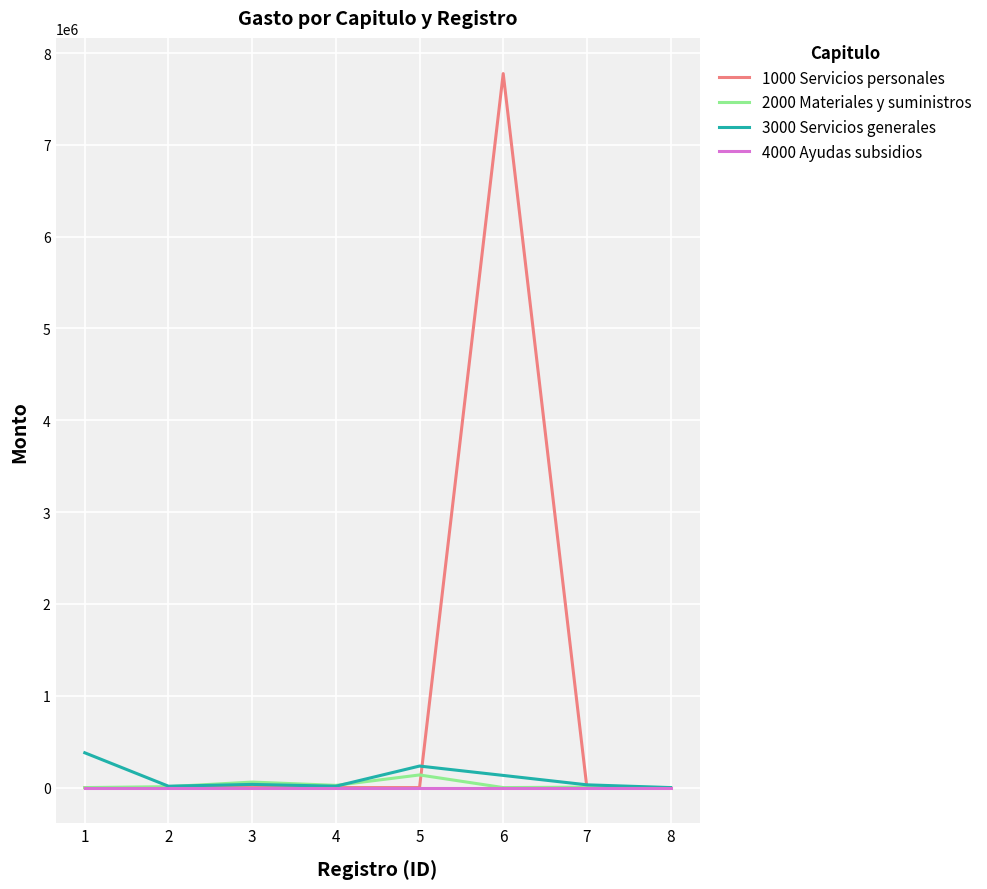

What is the maximum value shown in the chart?

7776296.2